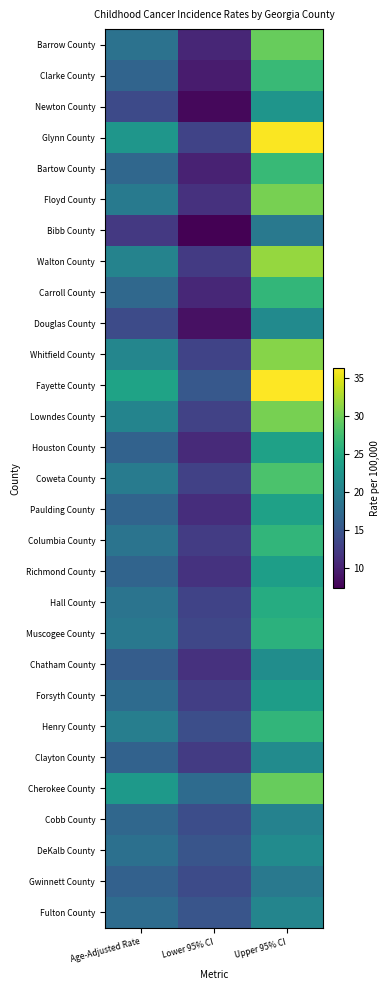

Which series changed the most between Lower 95% CI and Upper 95% CI?

Glynn County